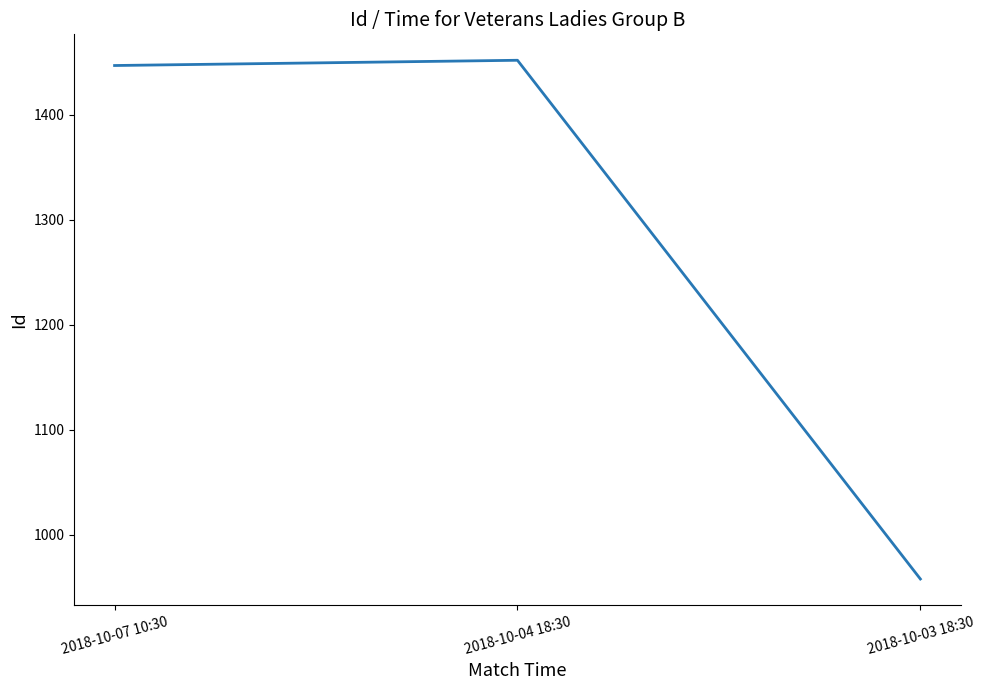

Where is the data nearest to the value 1205?

2018-10-07 10:30